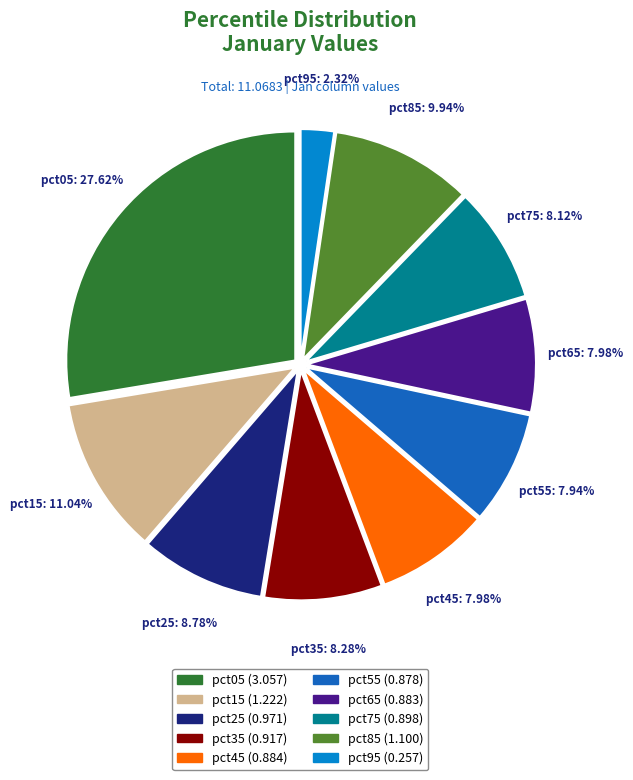

Count the number of slices in the pie.

10